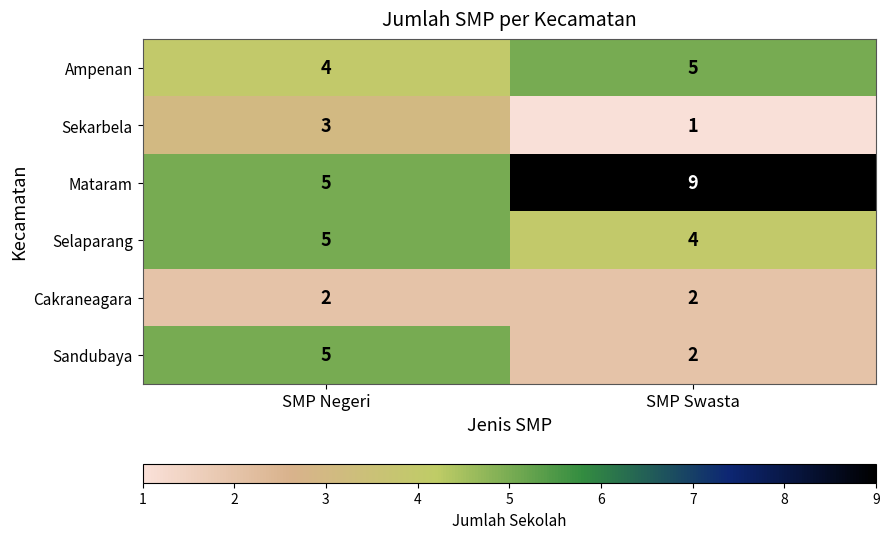

What is the difference between the maximum and minimum values in the Sandubaya series?

3